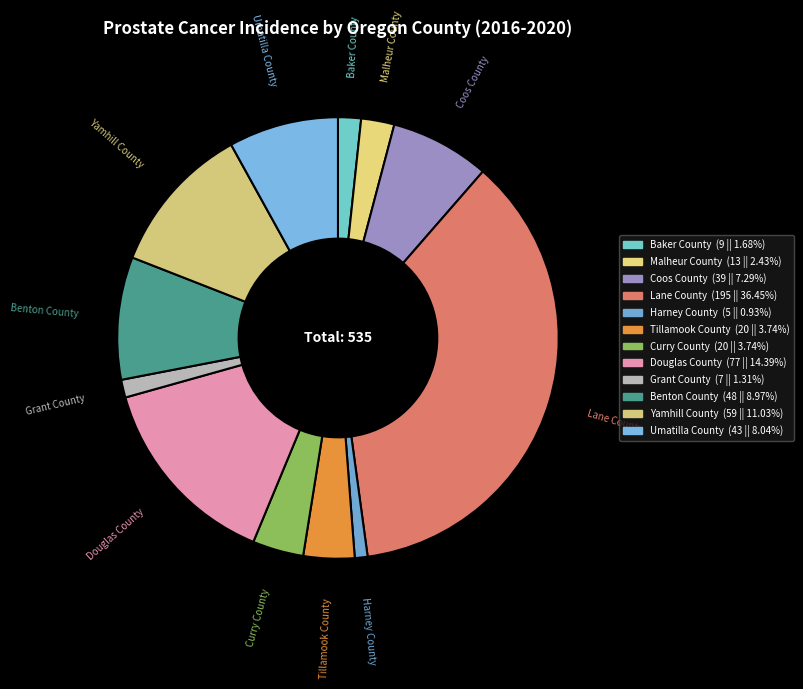

The Lane County slice represents 50% of the pie. True or false?

False